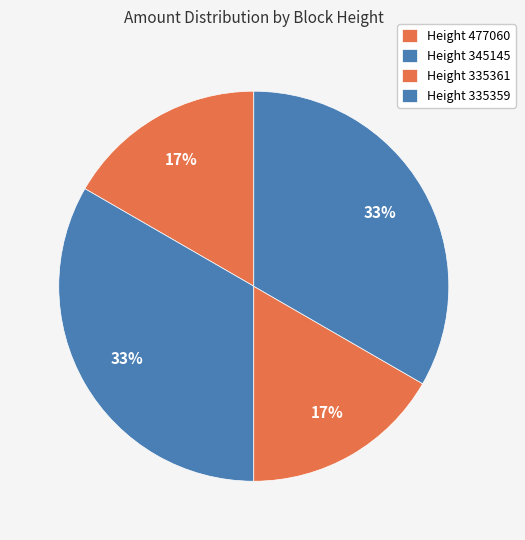

Which slice is the largest?

345145